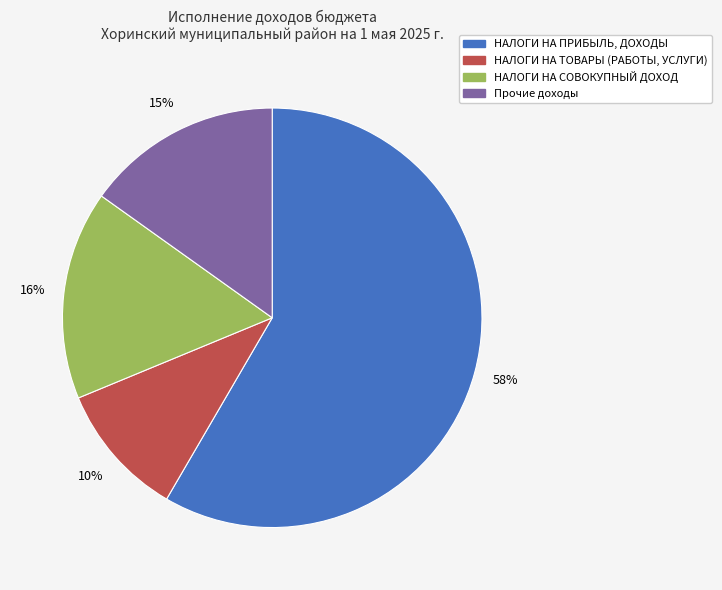

To the nearest percent, what is the combined percentage of НАЛОГИ НА ПРИБЫЛЬ, ДОХОДЫ and Прочие доходы?

74%